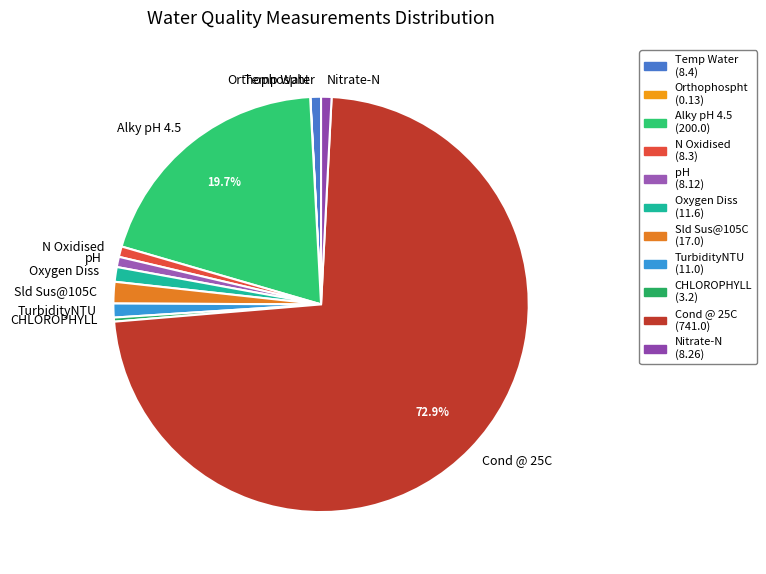

Is it true that Temp Water is 1% of the pie?

True